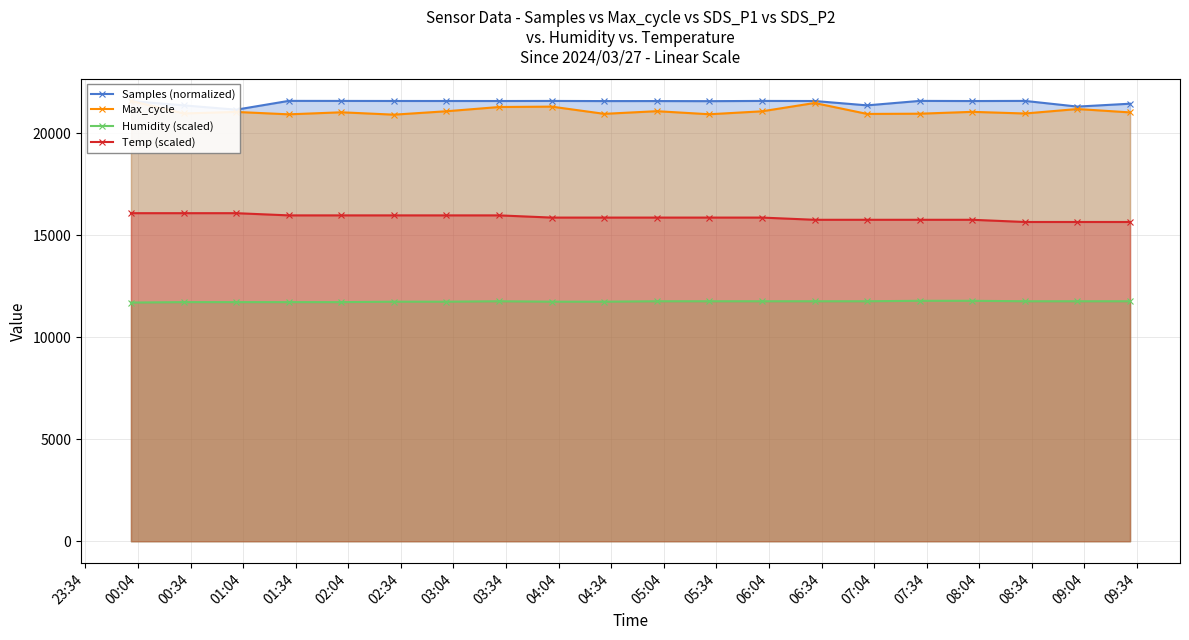

True or false: Temp (scaled) and Humidity (scaled) intersect in this chart.

False